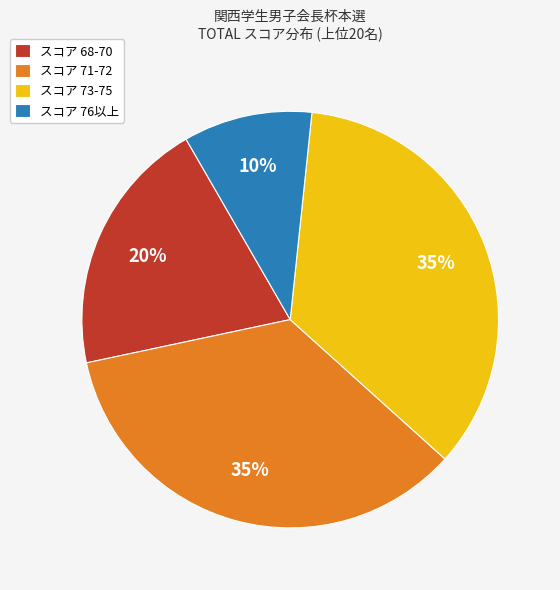

What is the smallest slice in the pie chart?

スコア 76以上